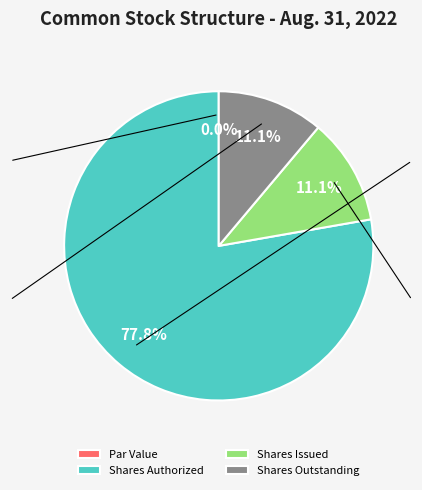

Rank the categories by value from highest to lowest.

Common stock, shares authorized, Common stock, shares issued, Common stock, shares outstanding, Common stock, par value